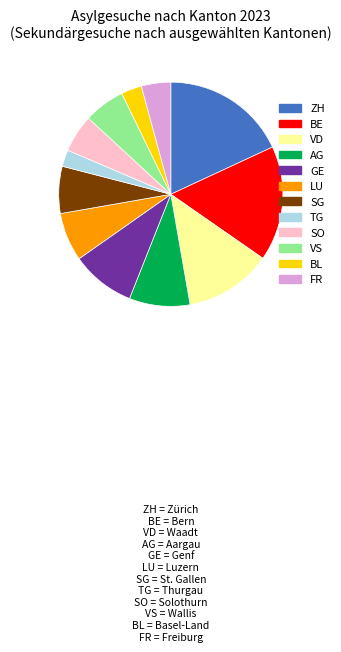

Is there any slice that represents more than half of the pie?

No